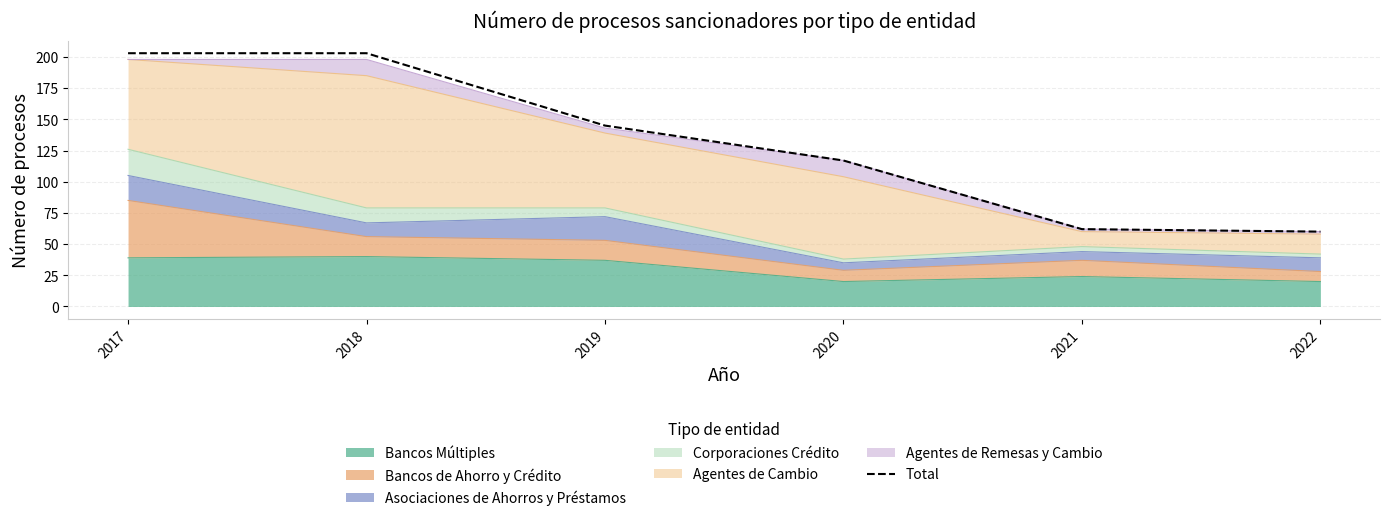

What is the ratio of the value at 2017 to the value at 2022?

3.4